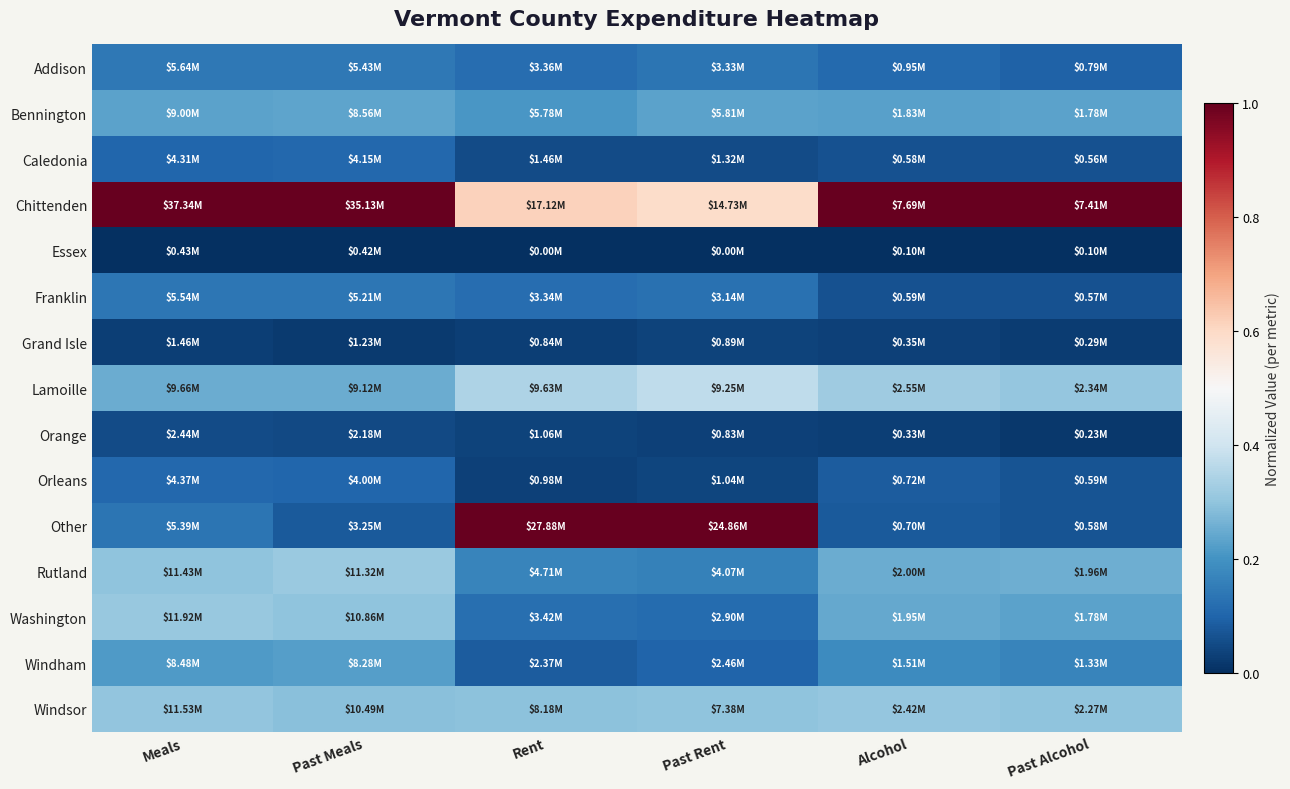

Reading right to left, extract all data points from this chart.

Addison: Past Alcohol=0.1	Alcohol=0.1	Past Rent=0.1	Rent=0.1	Past Meals=0.1	Meals=0.1
Bennington: Past Alcohol=0.2	Alcohol=0.2	Past Rent=0.2	Rent=0.2	Past Meals=0.2	Meals=0.2
Caledonia: Past Alcohol=0.1	Alcohol=0.1	Past Rent=0.1	Rent=0.1	Past Meals=0.1	Meals=0.1
Chittenden: Past Alcohol=1.0	Alcohol=1.0	Past Rent=0.6	Rent=0.6	Past Meals=1.0	Meals=1.0
Essex: Past Alcohol=0.0	Alcohol=0.0	Past Rent=0.0	Rent=0.0	Past Meals=0.0	Meals=0.0
Franklin: Past Alcohol=0.1	Alcohol=0.1	Past Rent=0.1	Rent=0.1	Past Meals=0.1	Meals=0.1
Grand Isle: Past Alcohol=0.0	Alcohol=0.0	Past Rent=0.0	Rent=0.0	Past Meals=0.0	Meals=0.0
Lamoille: Past Alcohol=0.3	Alcohol=0.3	Past Rent=0.4	Rent=0.3	Past Meals=0.3	Meals=0.3
Orange: Past Alcohol=0.0	Alcohol=0.0	Past Rent=0.0	Rent=0.0	Past Meals=0.1	Meals=0.1
Orleans: Past Alcohol=0.1	Alcohol=0.1	Past Rent=0.0	Rent=0.0	Past Meals=0.1	Meals=0.1
Other: Past Alcohol=0.1	Alcohol=0.1	Past Rent=1.0	Rent=1.0	Past Meals=0.1	Meals=0.1
Rutland: Past Alcohol=0.3	Alcohol=0.3	Past Rent=0.2	Rent=0.2	Past Meals=0.3	Meals=0.3
Washington: Past Alcohol=0.2	Alcohol=0.2	Past Rent=0.1	Rent=0.1	Past Meals=0.3	Meals=0.3
Windham: Past Alcohol=0.2	Alcohol=0.2	Past Rent=0.1	Rent=0.1	Past Meals=0.2	Meals=0.2
Windsor: Past Alcohol=0.3	Alcohol=0.3	Past Rent=0.3	Rent=0.3	Past Meals=0.3	Meals=0.3